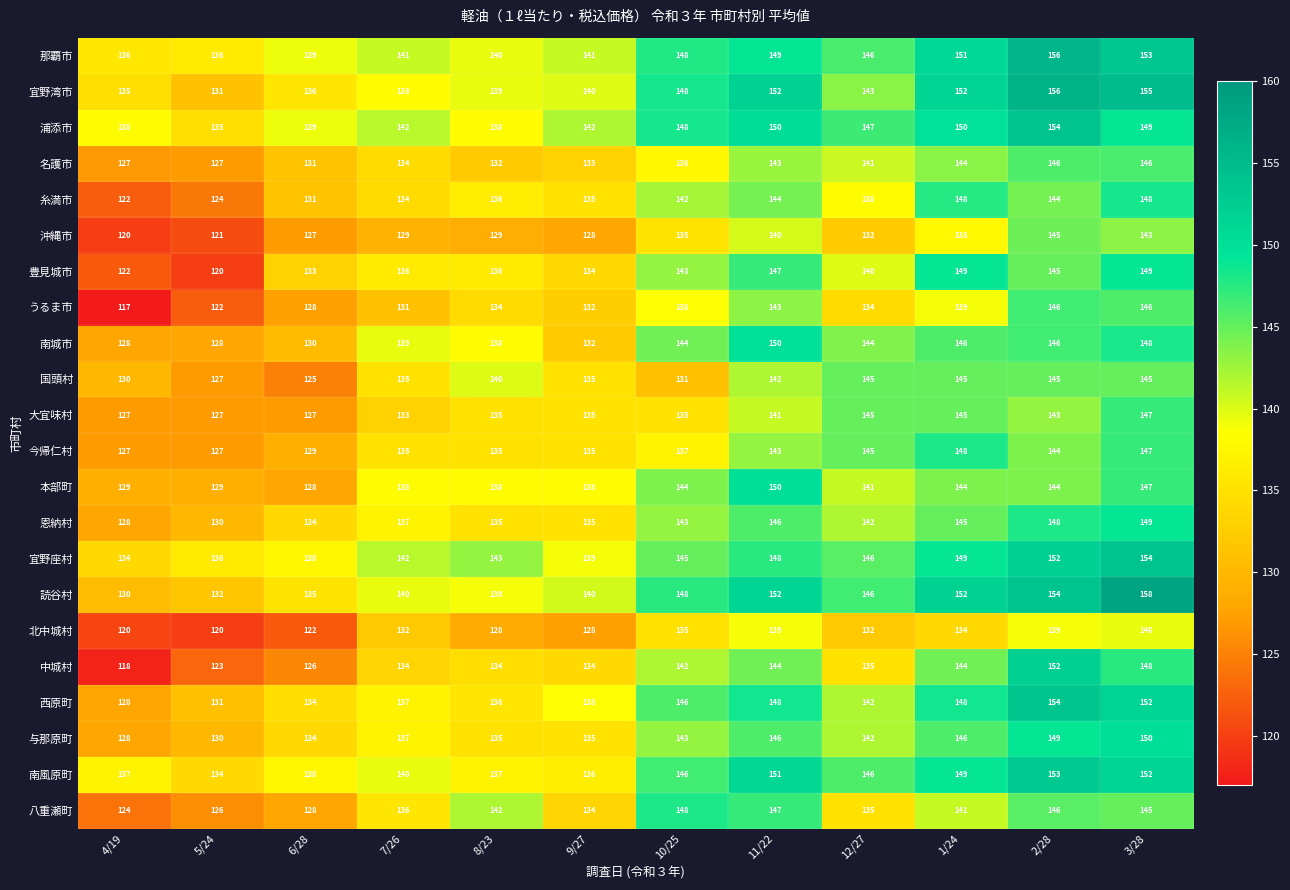

Read the 本部町 value at 4/19, to the nearest 10.

130